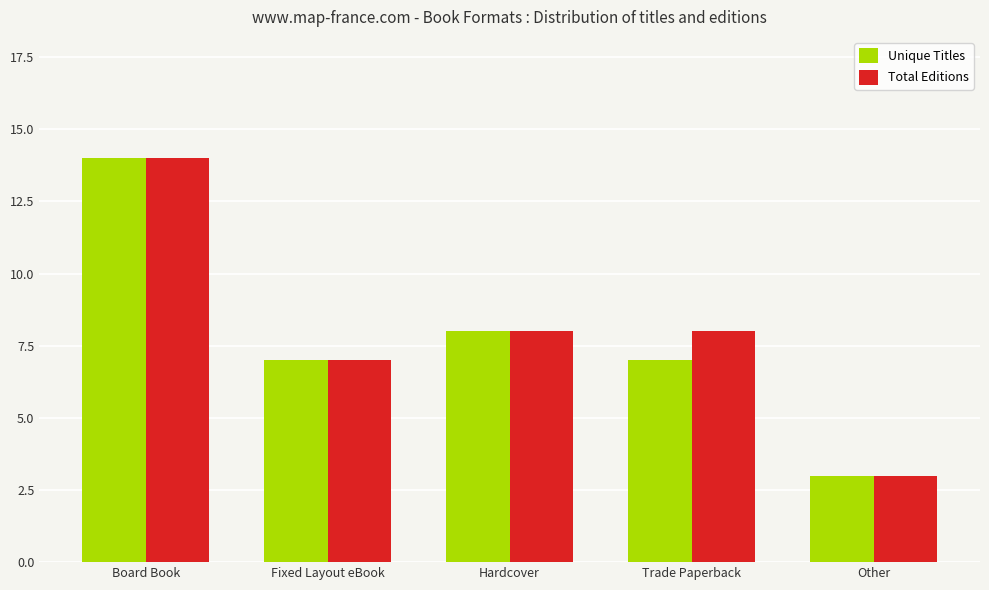

True or false: Total Editions has a value of 3 at Hardcover.

False